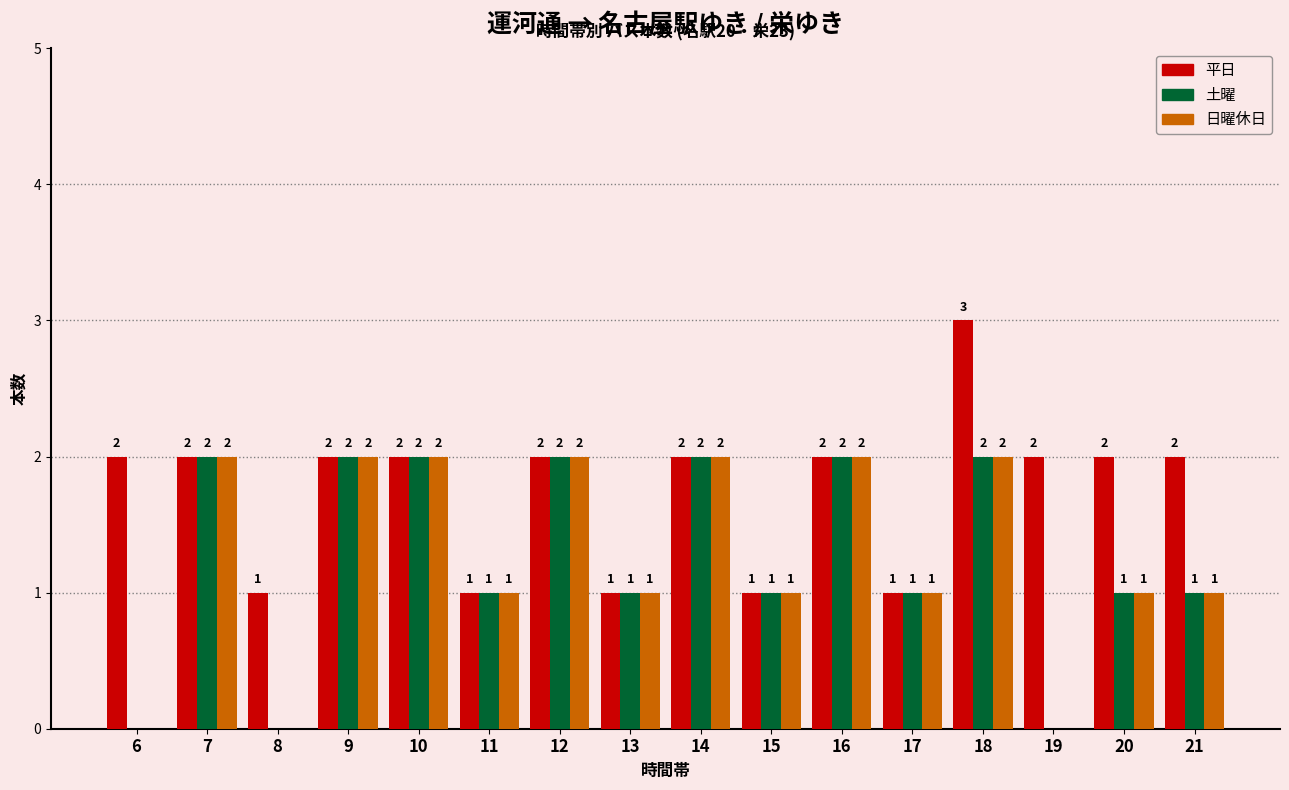

What is the sum of all 日曜休日 values?

20